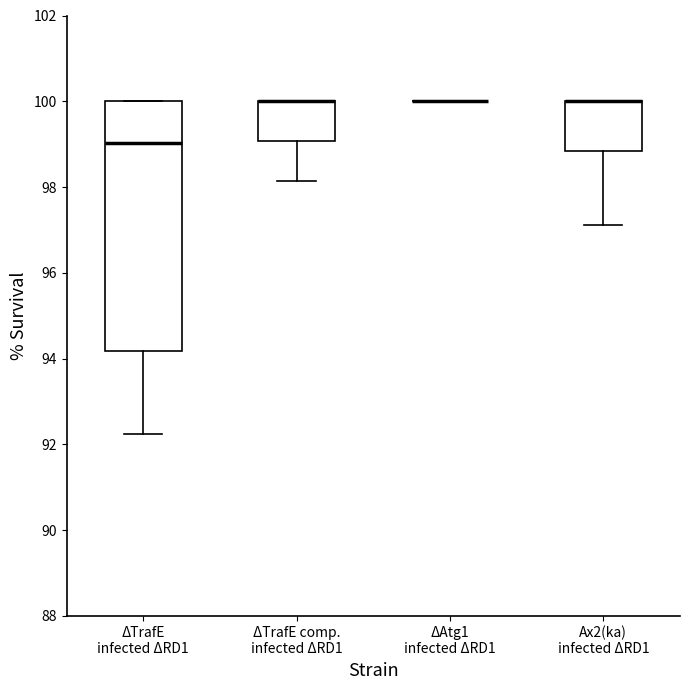

Reading left to right, read every box against the y-axis: the position of its median line, the range the box covers, and the ends of its whiskers. The values are not printed on the chart, so give them approximately, as read against the axis.

ΔTrafE infected ΔRD1: median 99.0, box 94.2 to 100.0, whiskers 92.2 to 100.0
ΔTrafE comp. infected ΔRD1: median 100.0 (drawn on the box's upper edge), box 99.0 to 100.0, whiskers 98.2 to 100.0
ΔAtg1 infected ΔRD1: box collapsed to a line at 100.0, whiskers 100.0 to 100.0
Ax2(ka) infected ΔRD1: median 100.0 (drawn on the box's upper edge), box 98.8 to 100.0, whiskers 97.2 to 100.0